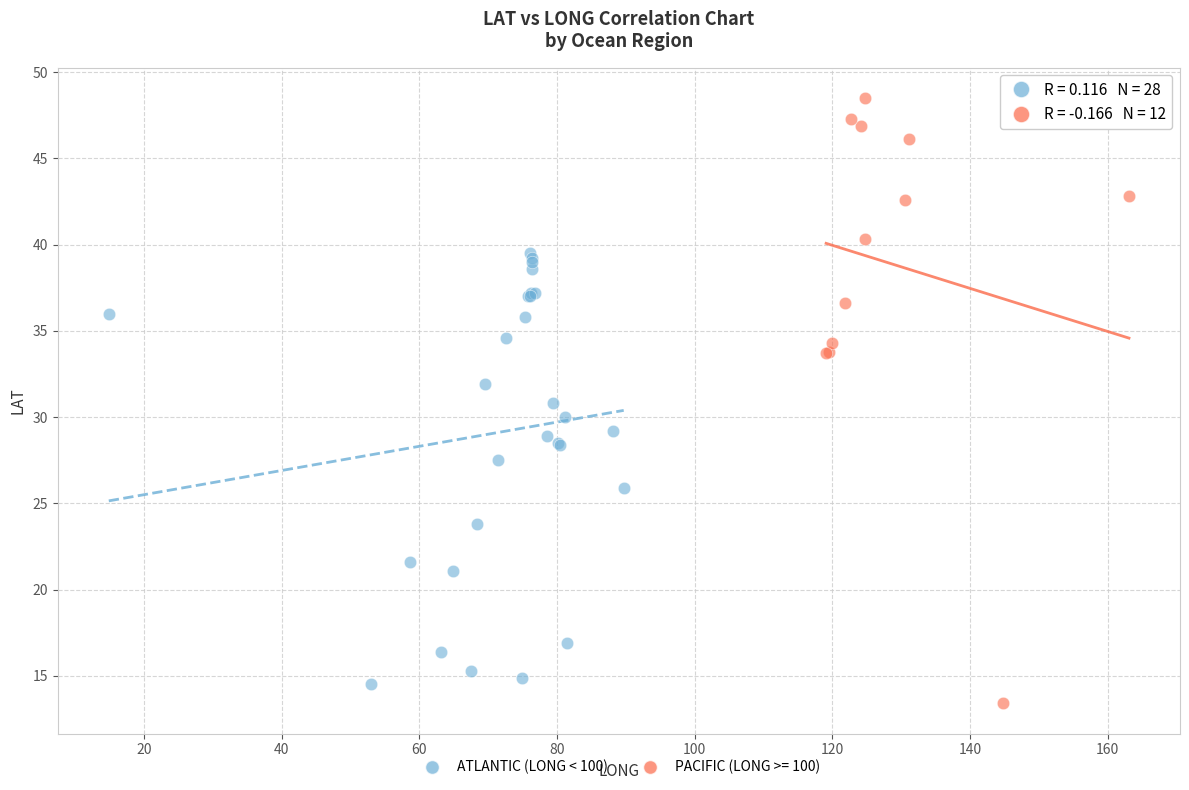

Which series contains the highest Y value?

PACIFIC (LONG >= 100)